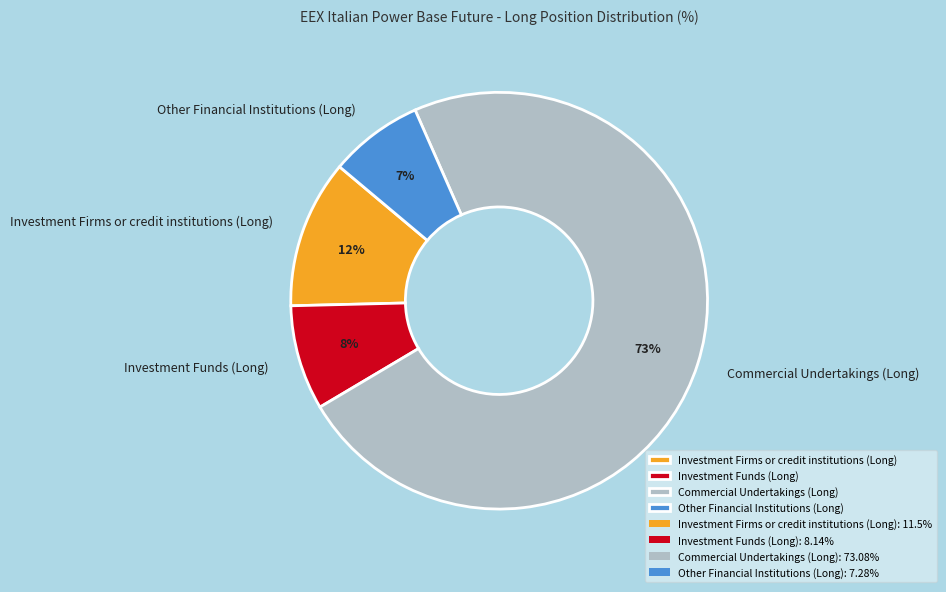

To the nearest percent, what portion does Other Financial Institutions (Long) represent?

7%